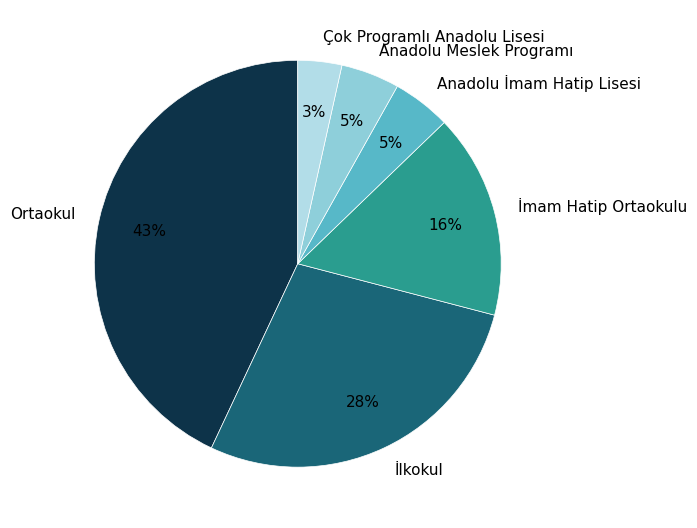

To the nearest percent, what is the difference between the largest and smallest slice percentages?

40%